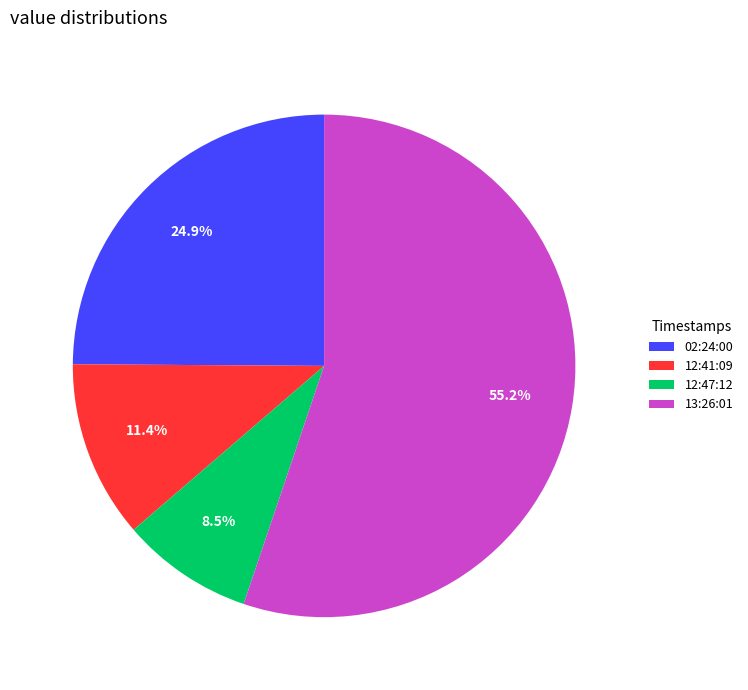

Does any single category account for the majority?

Yes